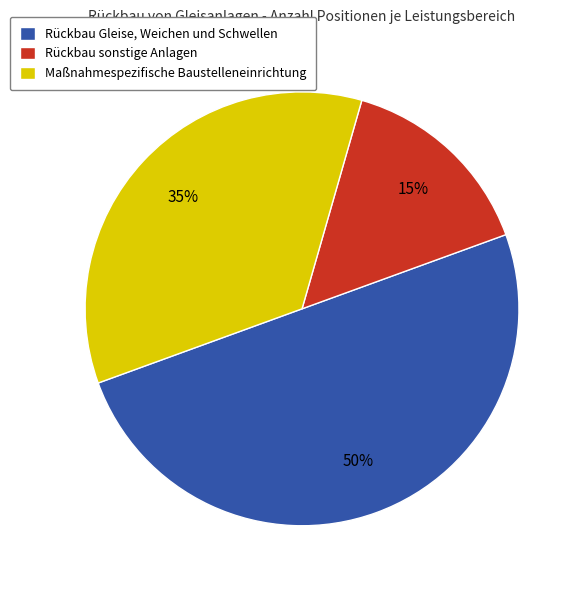

Is the sum of Maßnahmespezifische Baustelleneinrichtung and Rückbau Gleise, Weichen und Schwellen greater than half?

Yes